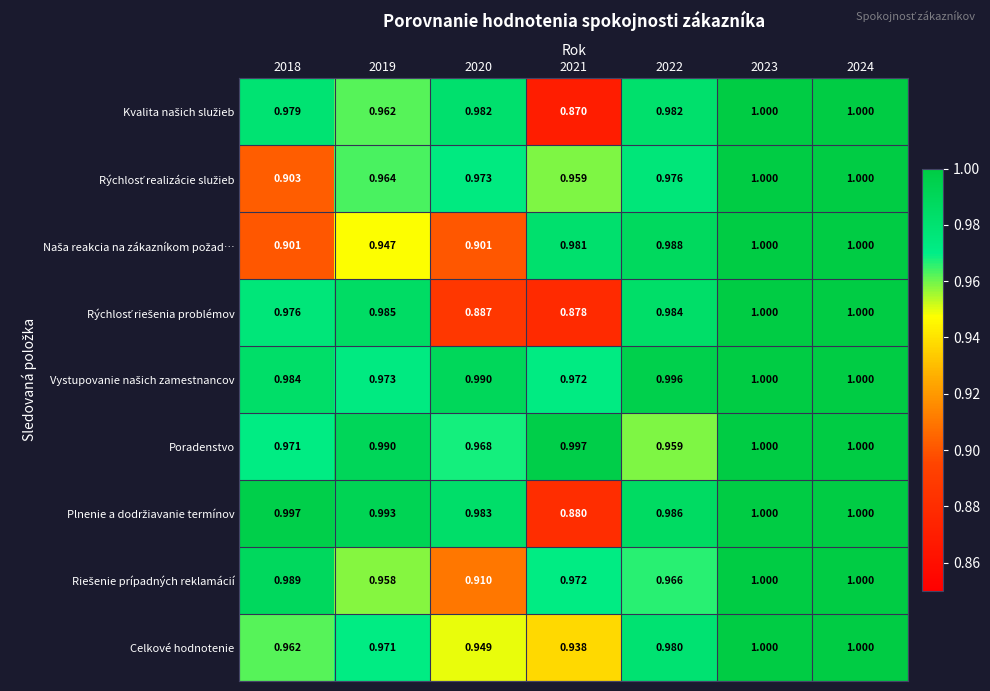

What is the total value across all series at 2019?

8.7